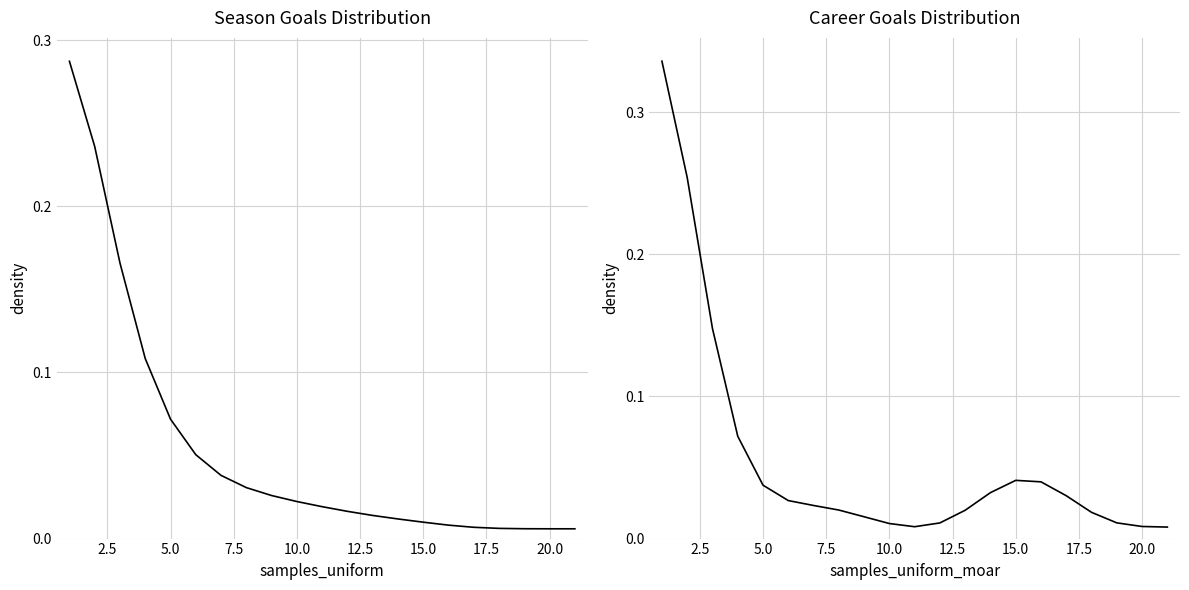

What is the difference between the maximum and second lowest values in the career_goals series?

0.3